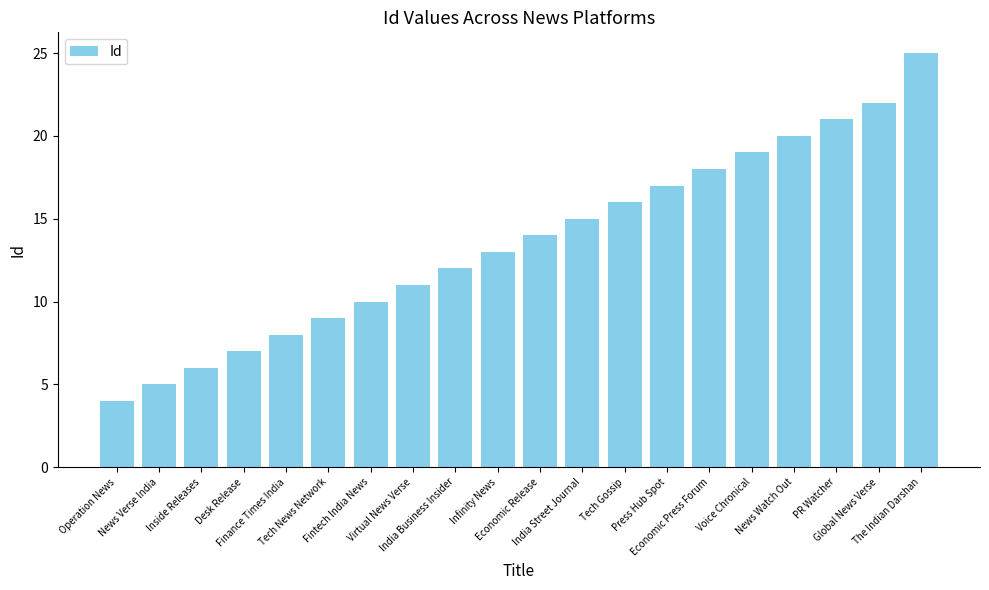

List the labels in order of value, smallest first.

Operation News, News Verse India, Inside Releases, Desk Release, Finance Times India, Tech News Network, Fintech India News, Virtual News Verse, India Business Insider, Infinity News, Economic Release, India Street Journal, Tech Gossip, Press Hub Spot, Economic Press Forum, Voice Chronical, News Watch Out, PR Watcher, Global News Verse, The Indian Darshan